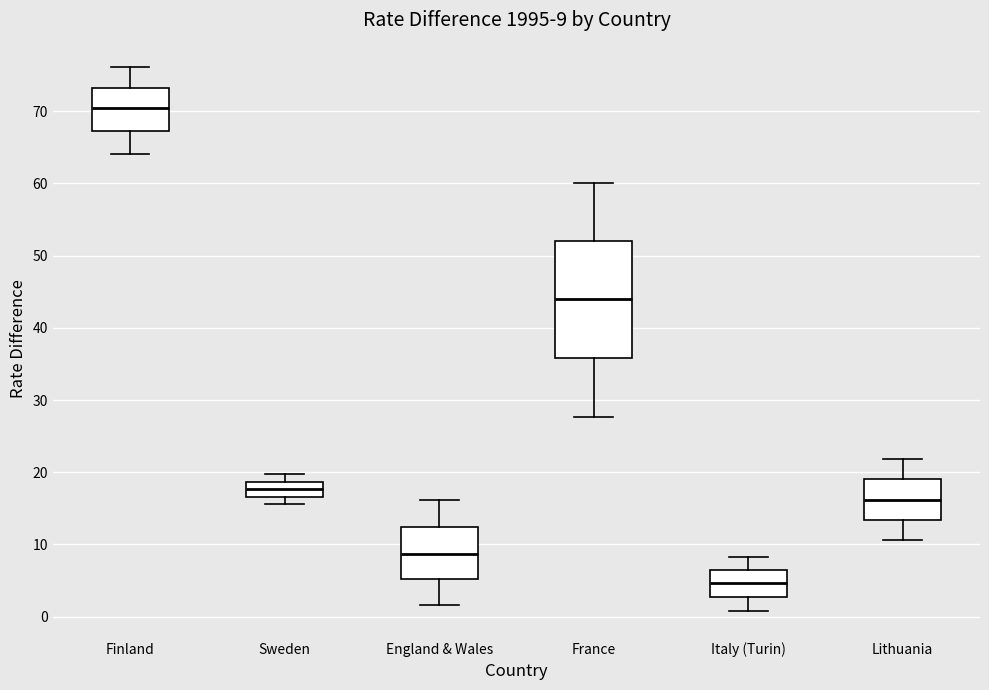

Which box's median line is the lowest?

Italy (Turin)